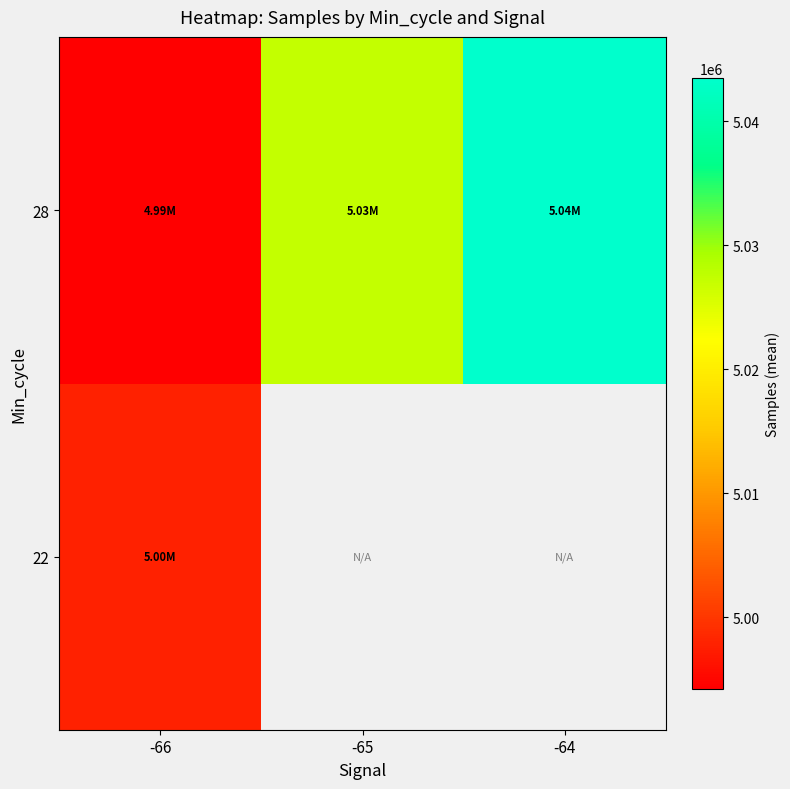

The value of 28 at -66 is 1761559.6. True or false?

False